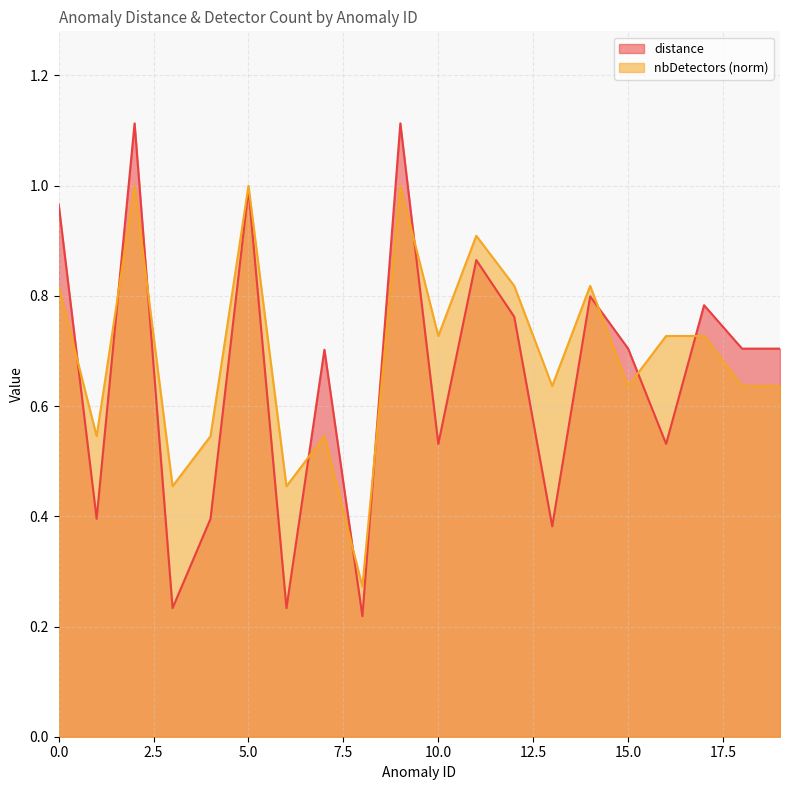

At which category does nbDetectors reach its first local valley?

1